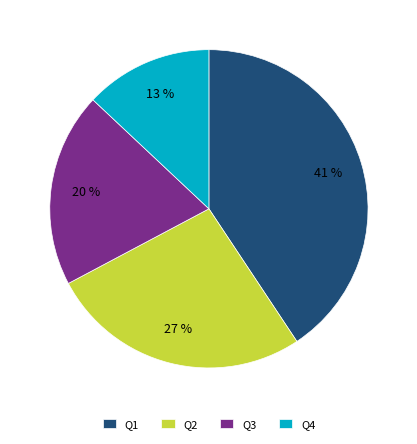

To the nearest percent, what is the difference between the largest and smallest slice percentages?

28%